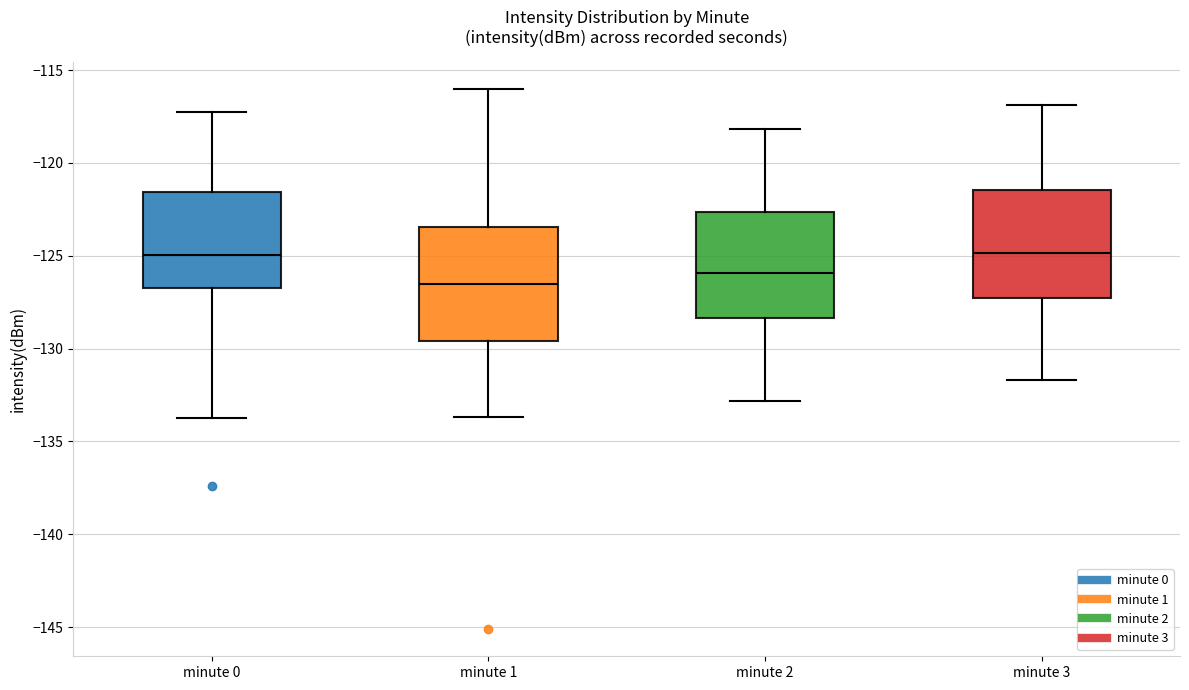

Reading left to right, transcribe this box plot: for each box, give where its median line is, the range the box spans, and where its two whiskers end, as read against the y-axis. The values are not printed on the chart, so give them approximately, as read against the axis.

minute 0: median -125.0, box -127.0 to -121.5, whiskers -133.5 to -117.0
minute 1: median -126.5, box -129.5 to -123.5, whiskers -133.5 to -116.0
minute 2: median -126.0, box -128.5 to -122.5, whiskers -133.0 to -118.0
minute 3: median -125.0, box -127.5 to -121.5, whiskers -131.5 to -117.0